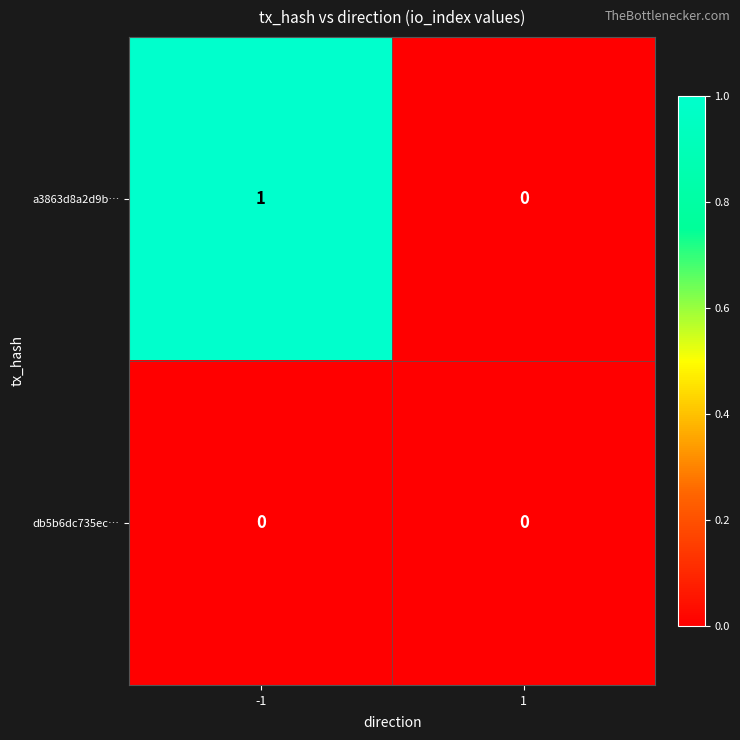

What is the spread (max minus min) of values at -1?

1